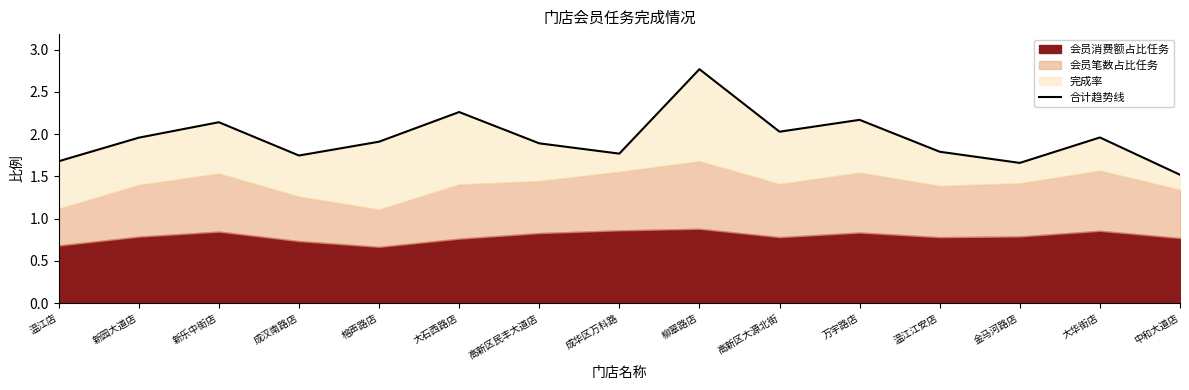

What is the ratio of the value at 温江江安店 to the value at 柳翠路店?

0.6